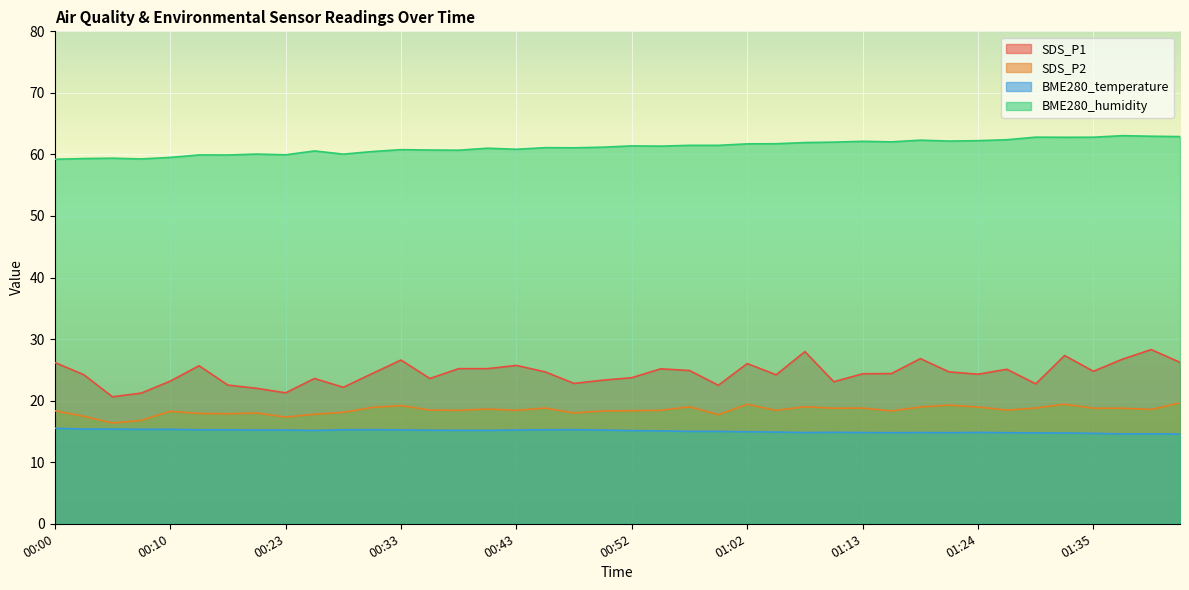

What position from the right is 01:32?

5